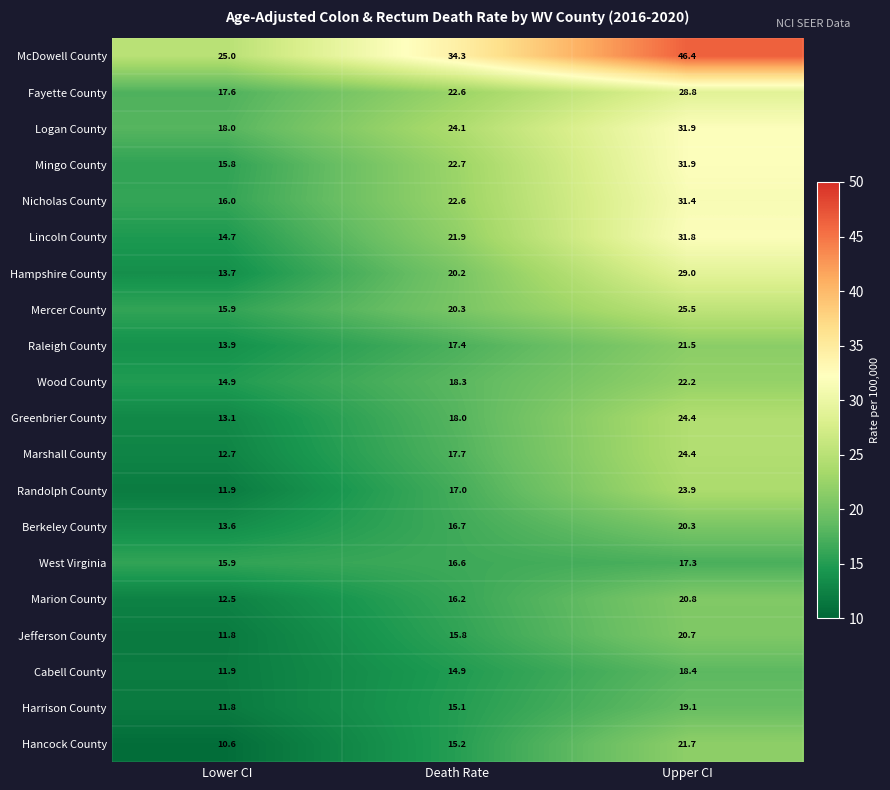

True or false: Marion County has a value of 16.2 at Death Rate.

True